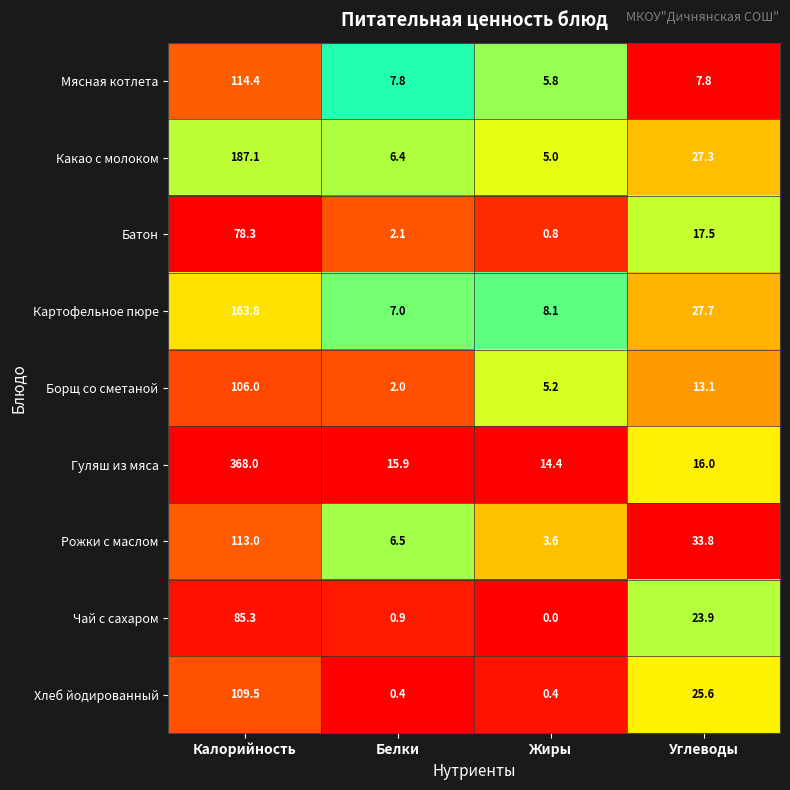

What is the difference between the maximum and minimum values in the Рожки с маслом series?

109.4